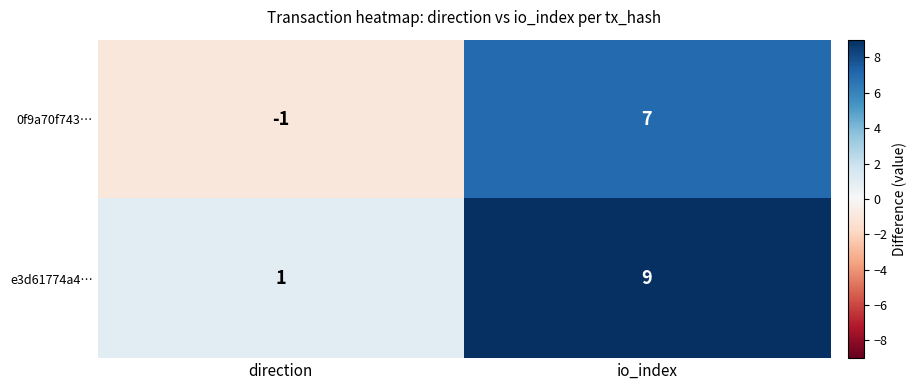

The 0f9a70f743… series shows -2 at direction. True or false?

False